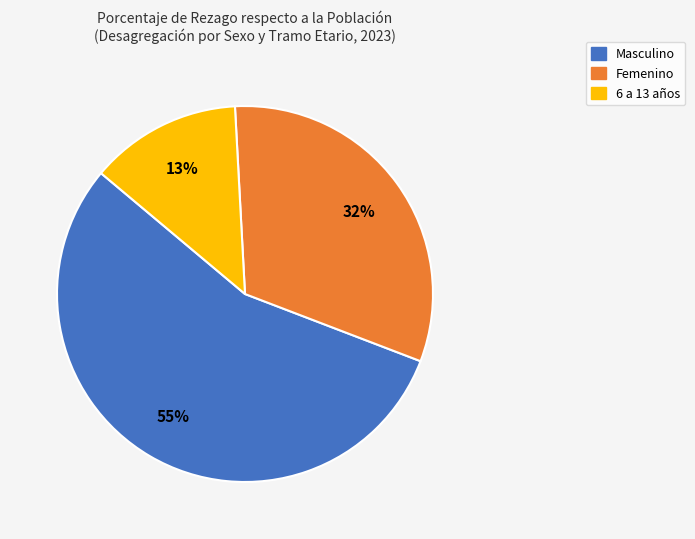

How many segments does this pie chart have?

3